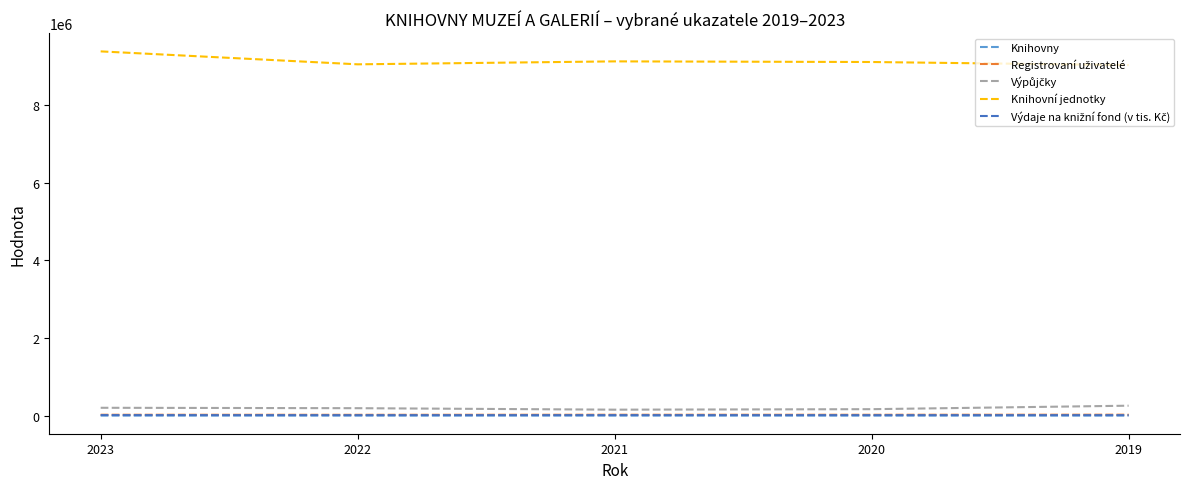

What is the maximum value shown in the chart?

9383982.0